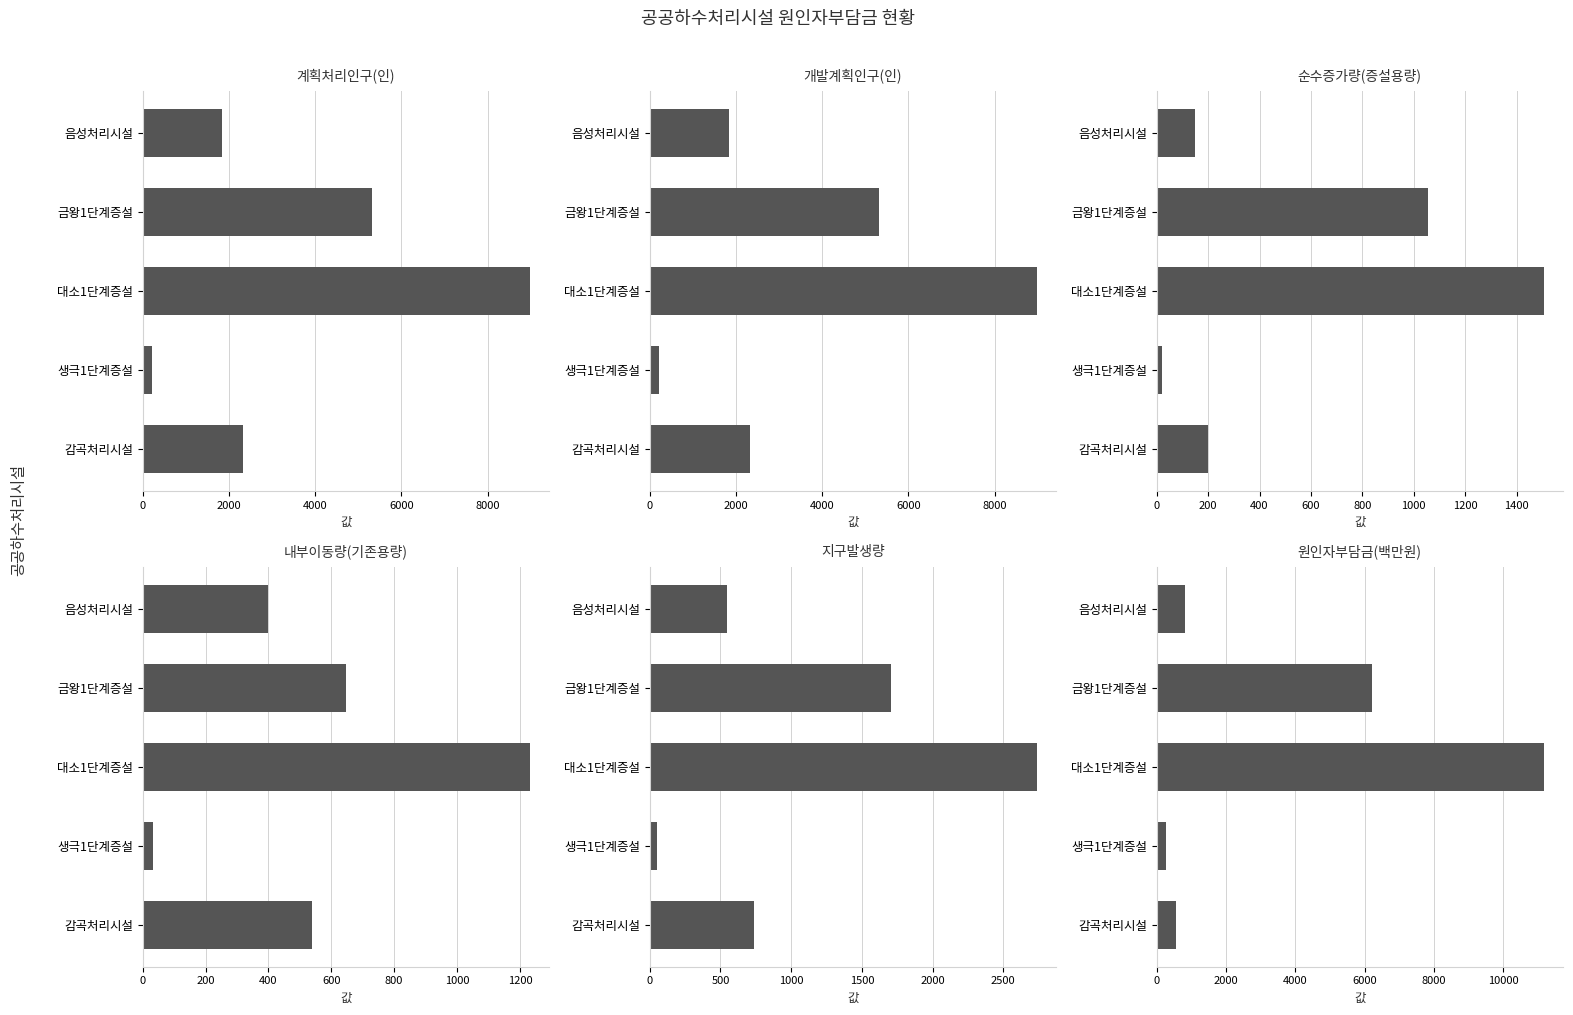

What is the value of the 계획처리인구(인) bar at the 5th from the left?

2334